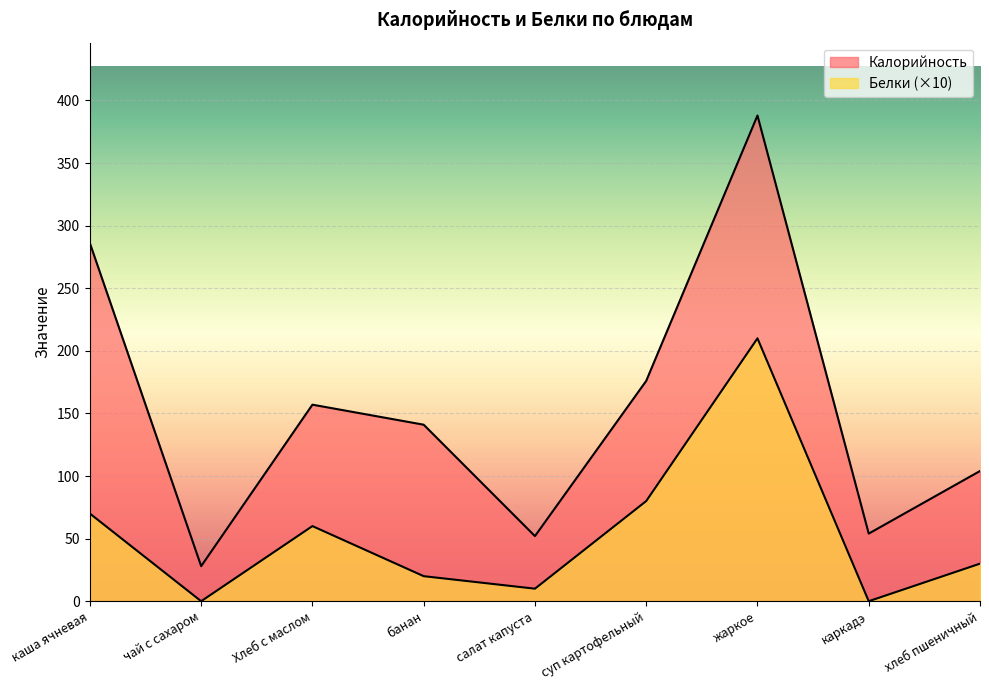

Reading left to right, what are all the values shown in this chart?

Калорийность: 286	28	157	141	52	176	388	54	104
Белки: 70	0	60	20	10	80	210	0	30